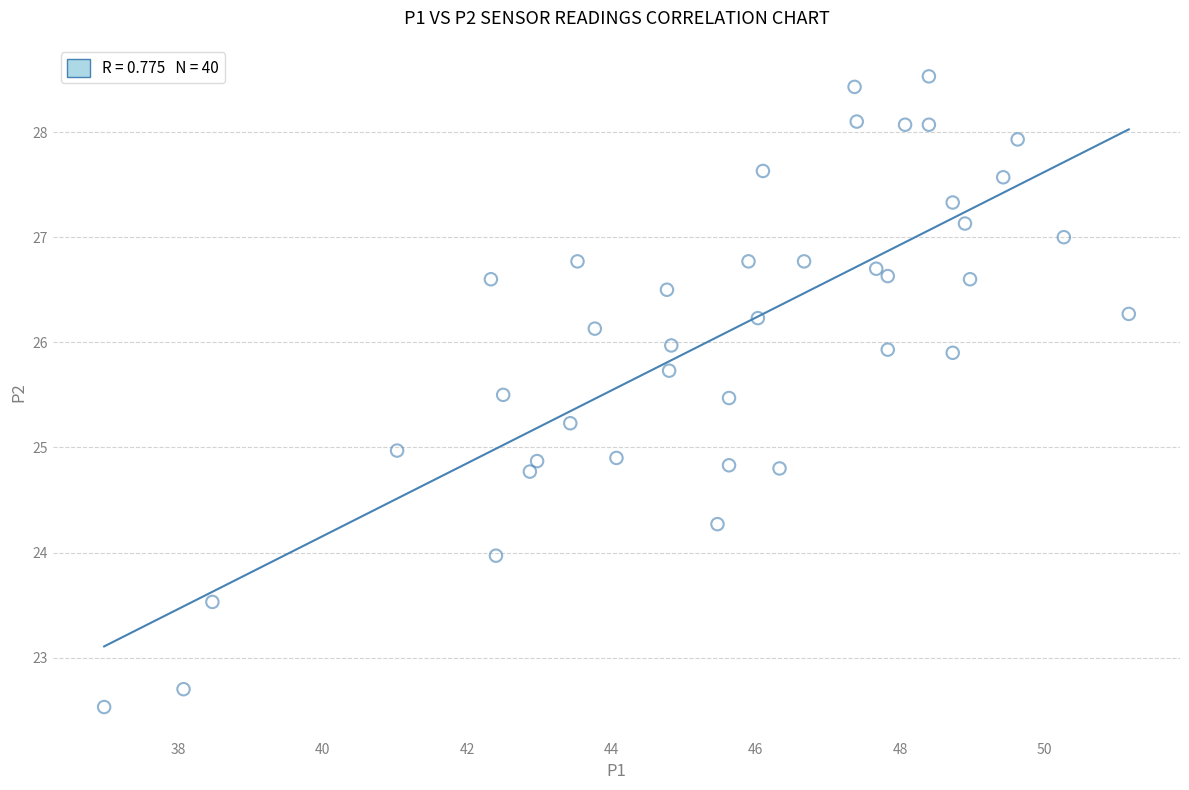

What is the range of Y values (max minus min)?

6.0